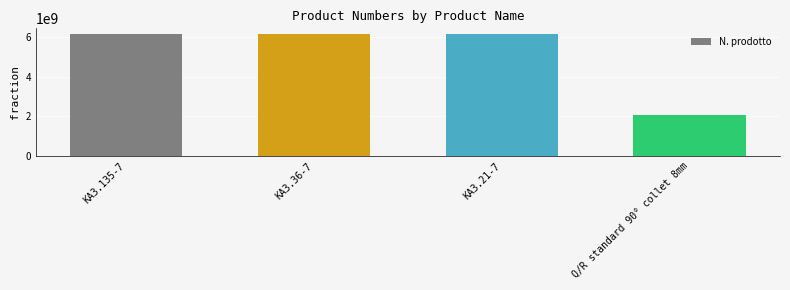

Does the chart contain stacked bars?

No